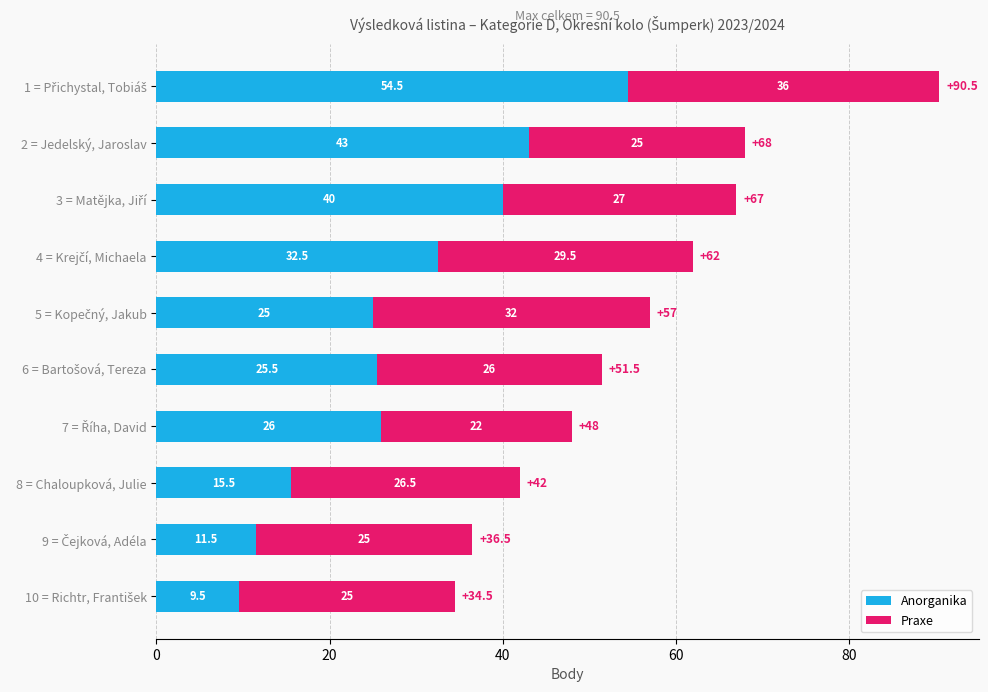

What is the minimum value for Anorganika?

9.5